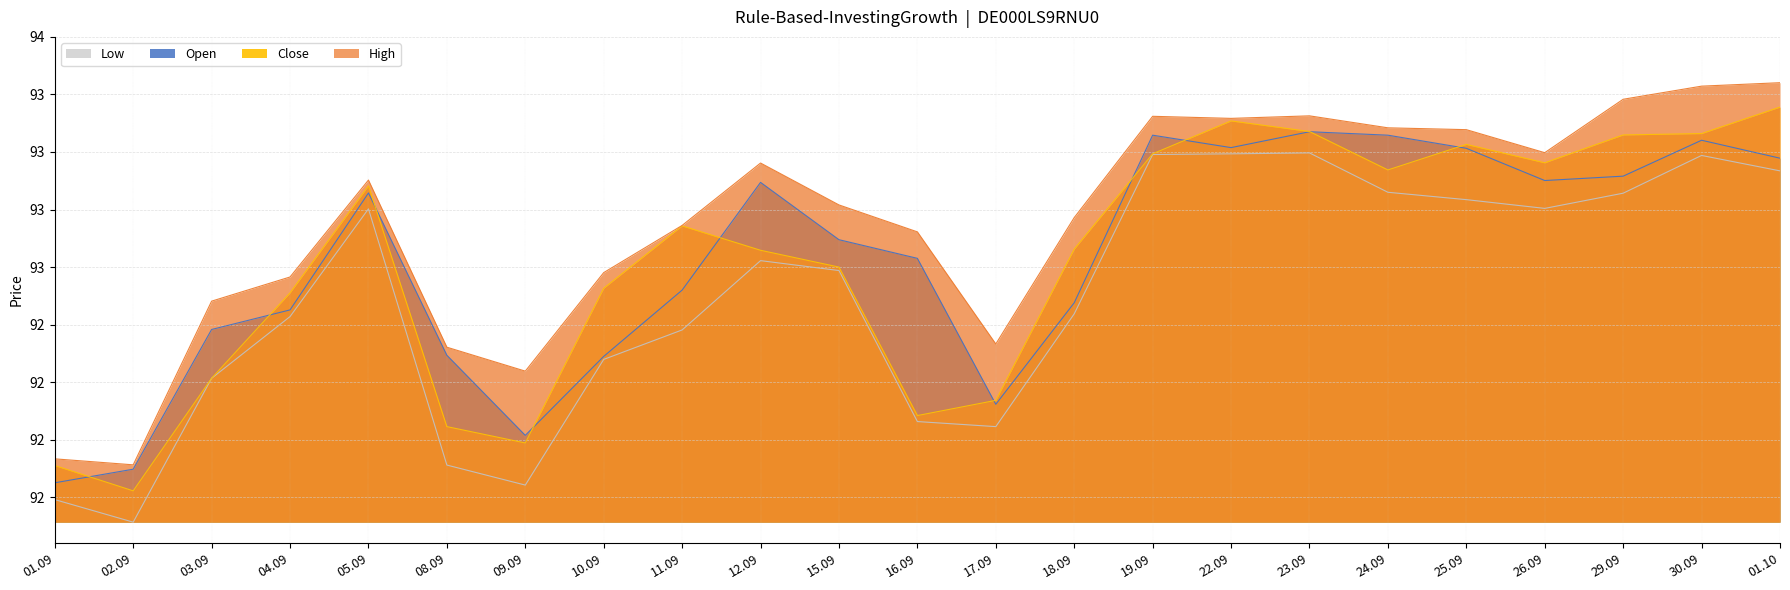

True or false: Low and High intersect in this chart.

False